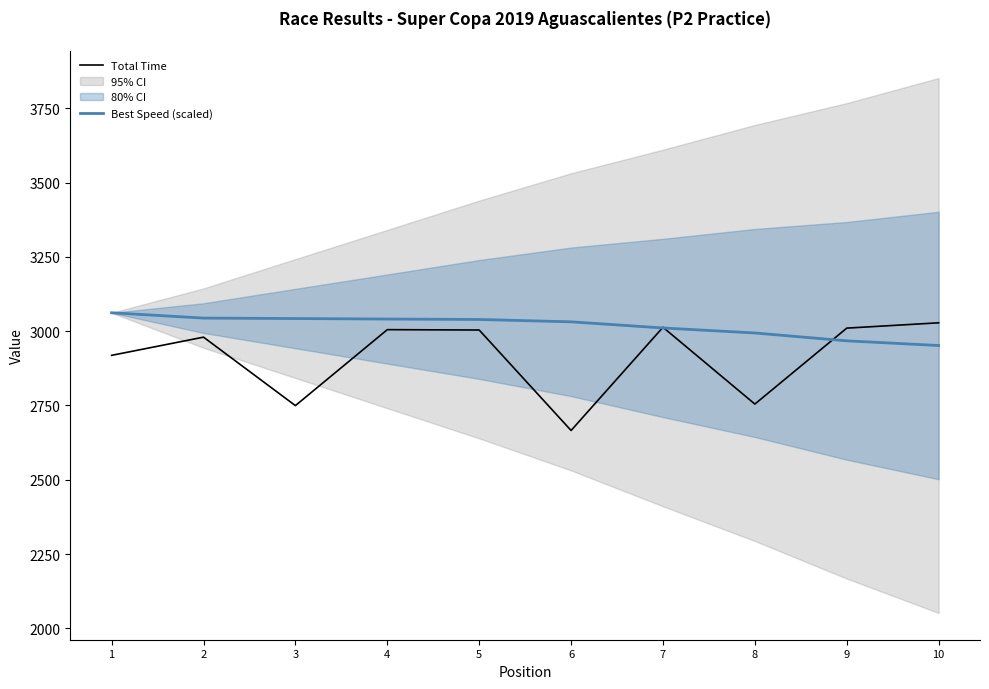

Is this an area chart (filled region under the line)?

No